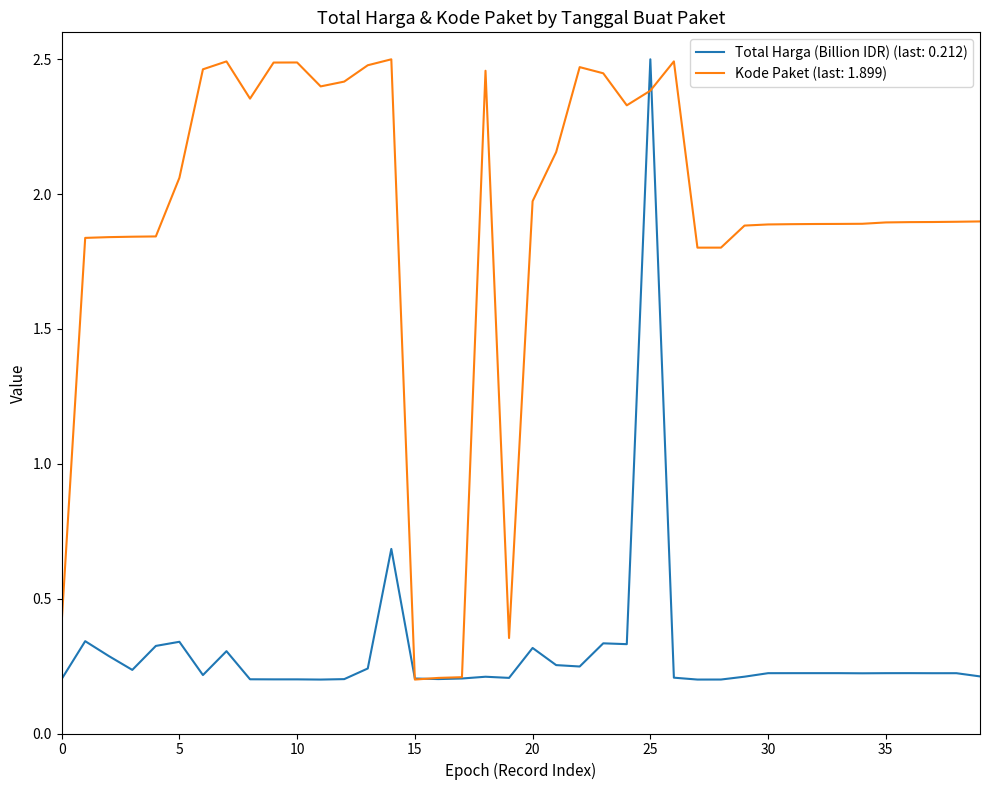

Which series has the largest total across all categories?

Kode Paket (last: 1.899)